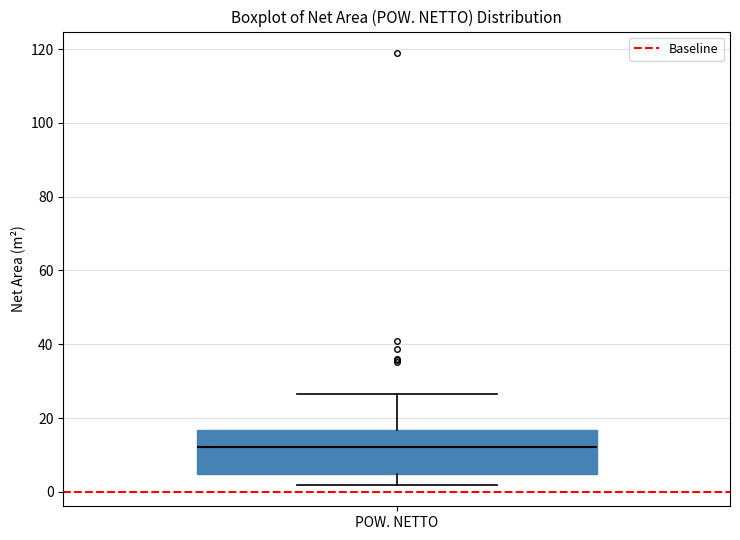

Where does the median line of the box for POW. NETTO sit on the y-axis? The values are not printed on the chart, so give them approximately, as read against the axis.

12